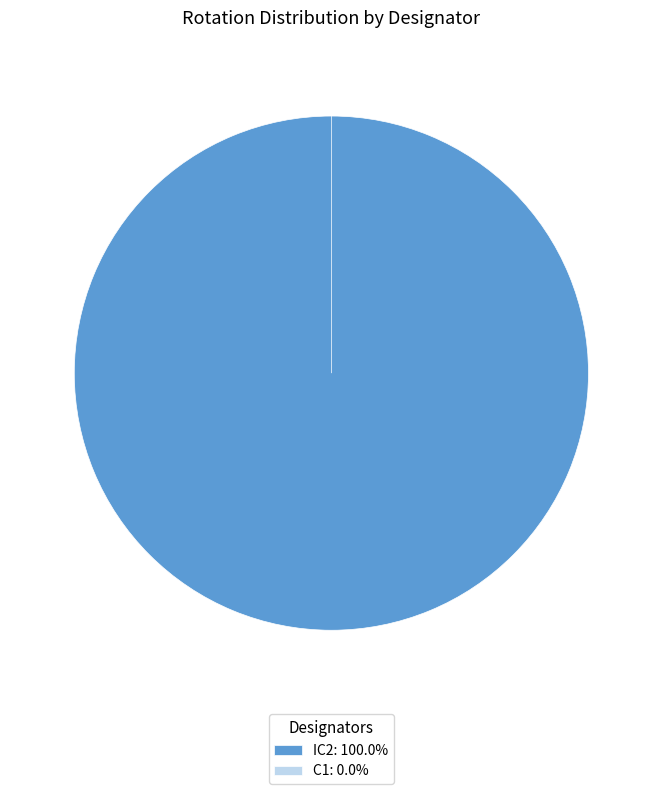

Which slice represents more than half of the pie?

IC2